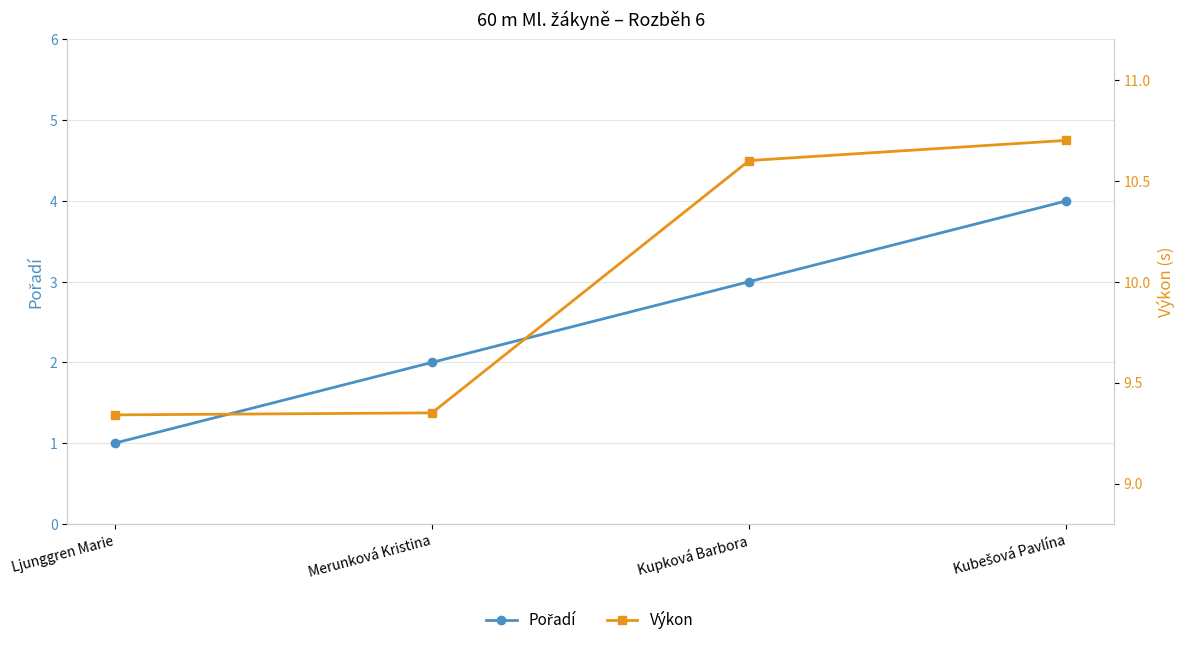

How many values in the Pořadí series exceed 3?

1